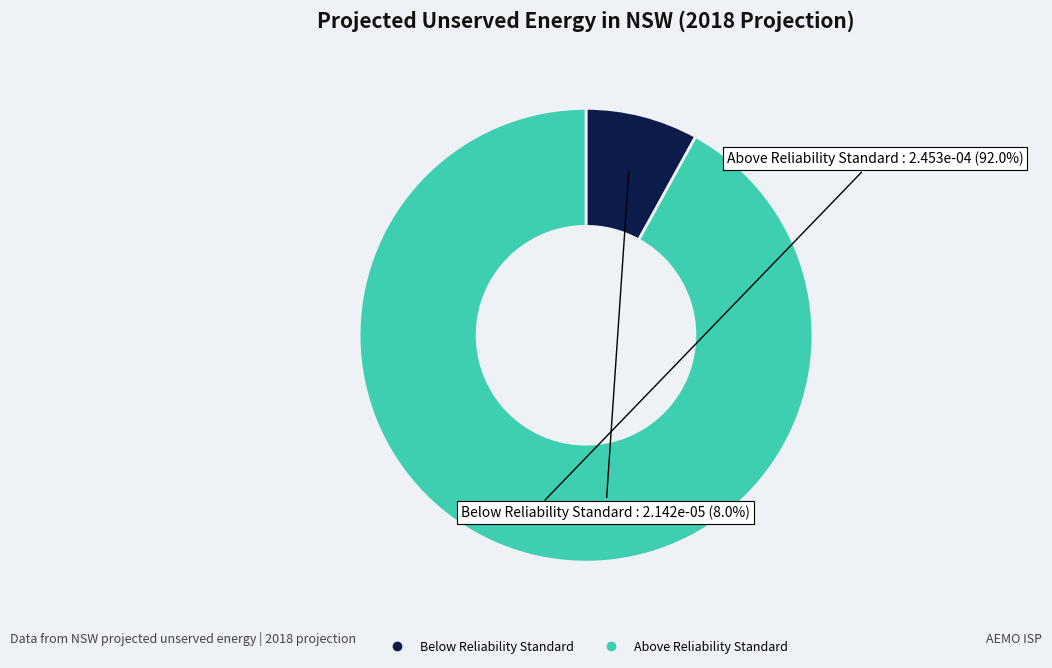

Is there a majority slice in this chart?

Yes